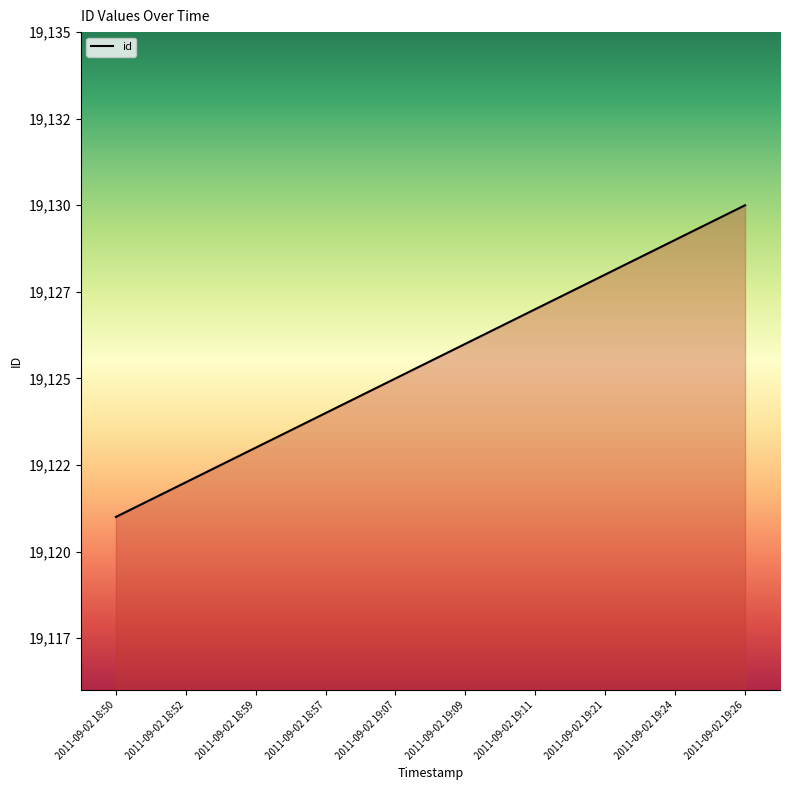

What is the change in value from 2011-09-02 18:59 to 2011-09-02 19:26?

+7